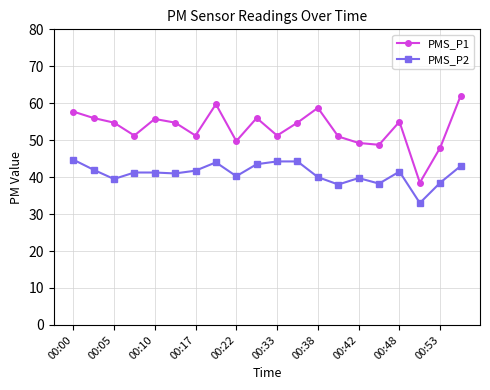

What is the sum of all PMS_P2 values?

819.8